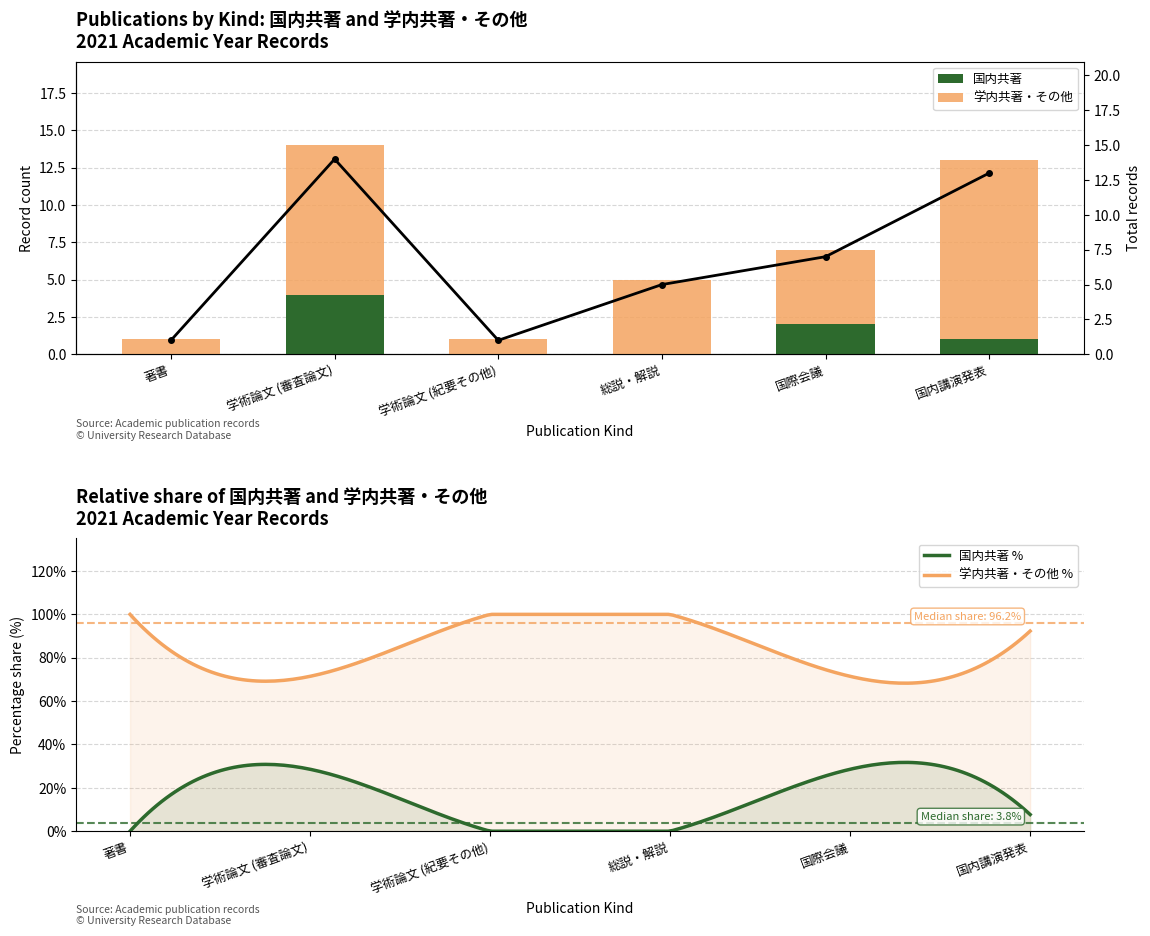

What is the minimum value for 学内共著・その他?

1